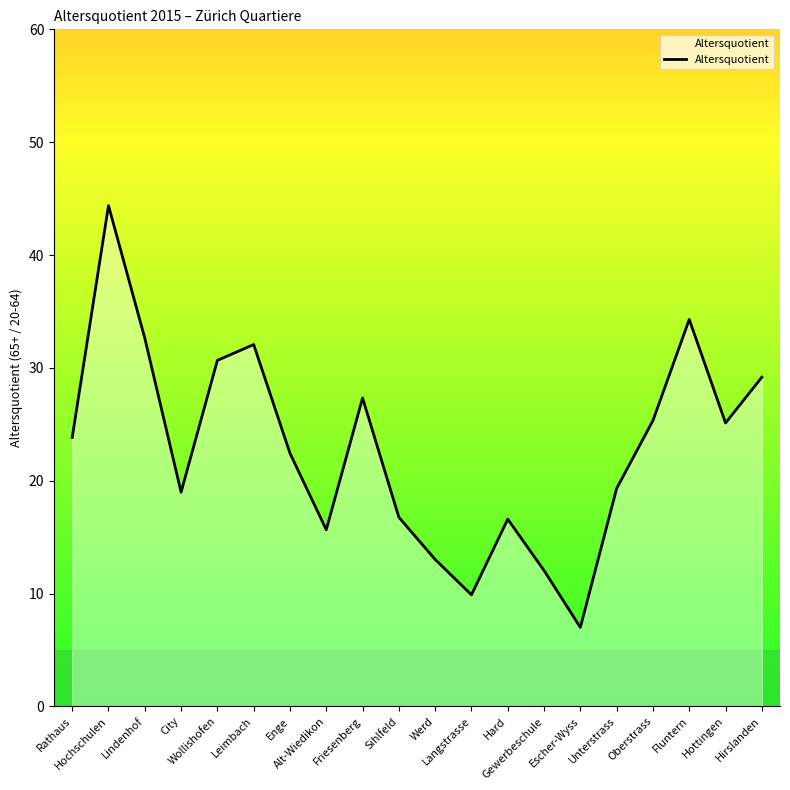

What is the difference between the maximum and minimum values?

37.4